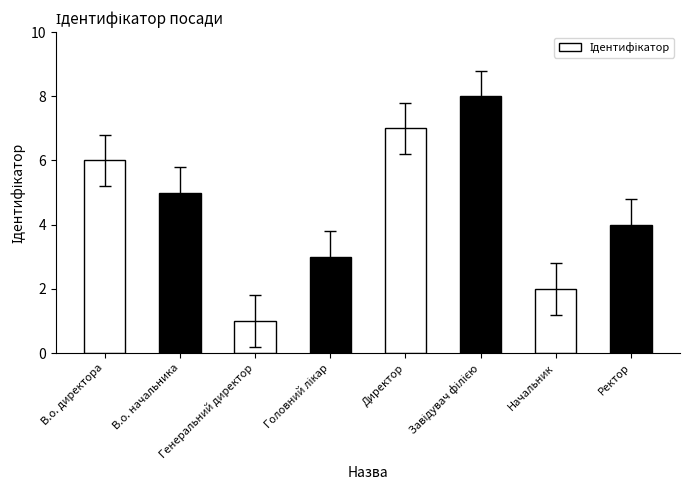

What is the minimum value shown in the chart?

1